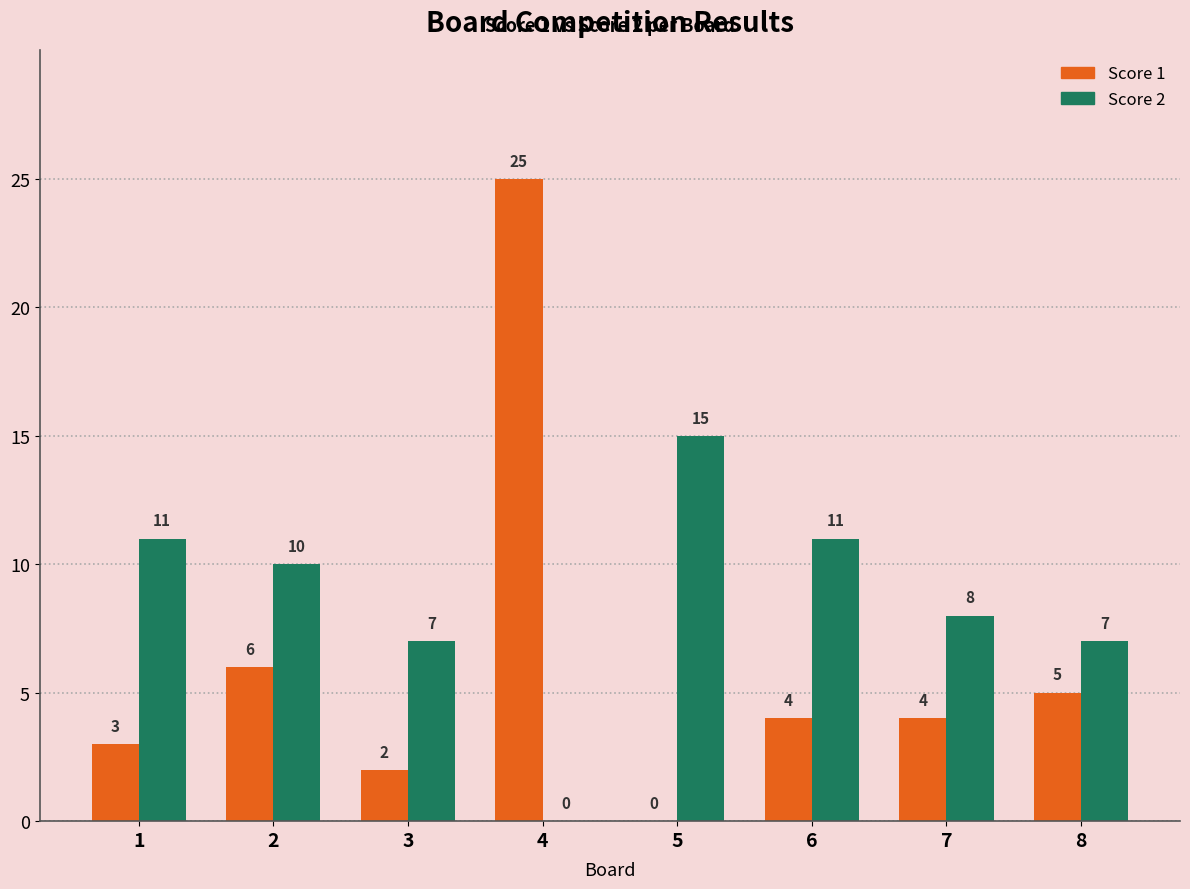

Reading left to right, extract all data points from this chart.

Score 1: 1=3	2=6	3=2	4=25	5=0	6=4	7=4	8=5
Score 2: 1=11	2=10	3=7	4=0	5=15	6=11	7=8	8=7